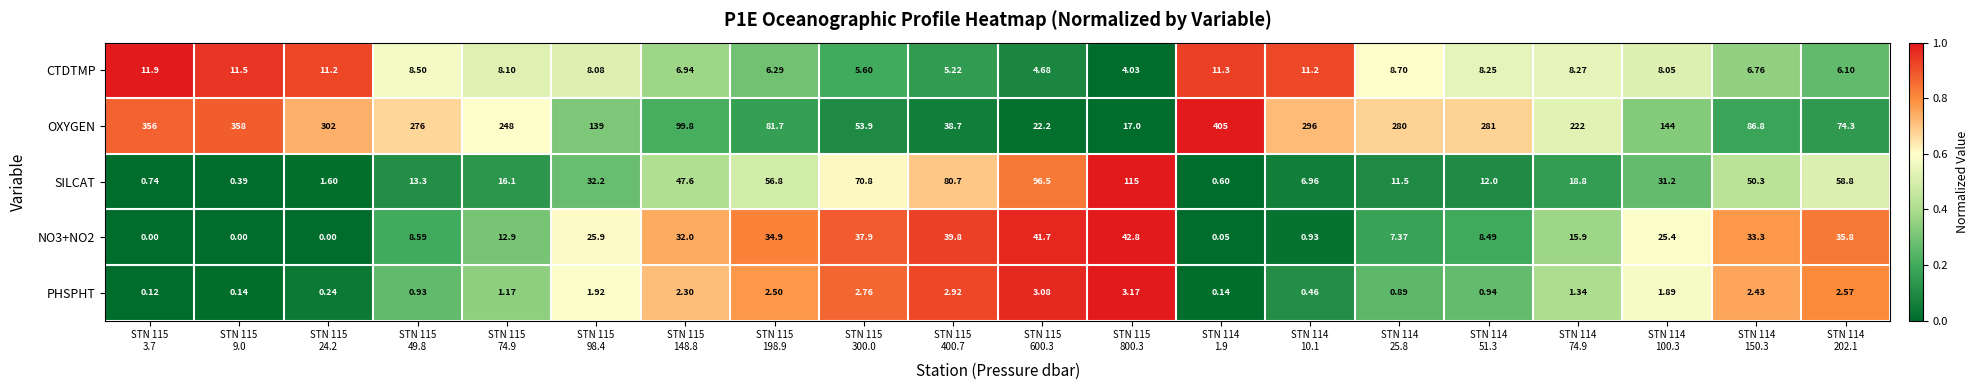

Which series has the largest total across all categories?

OXYGEN